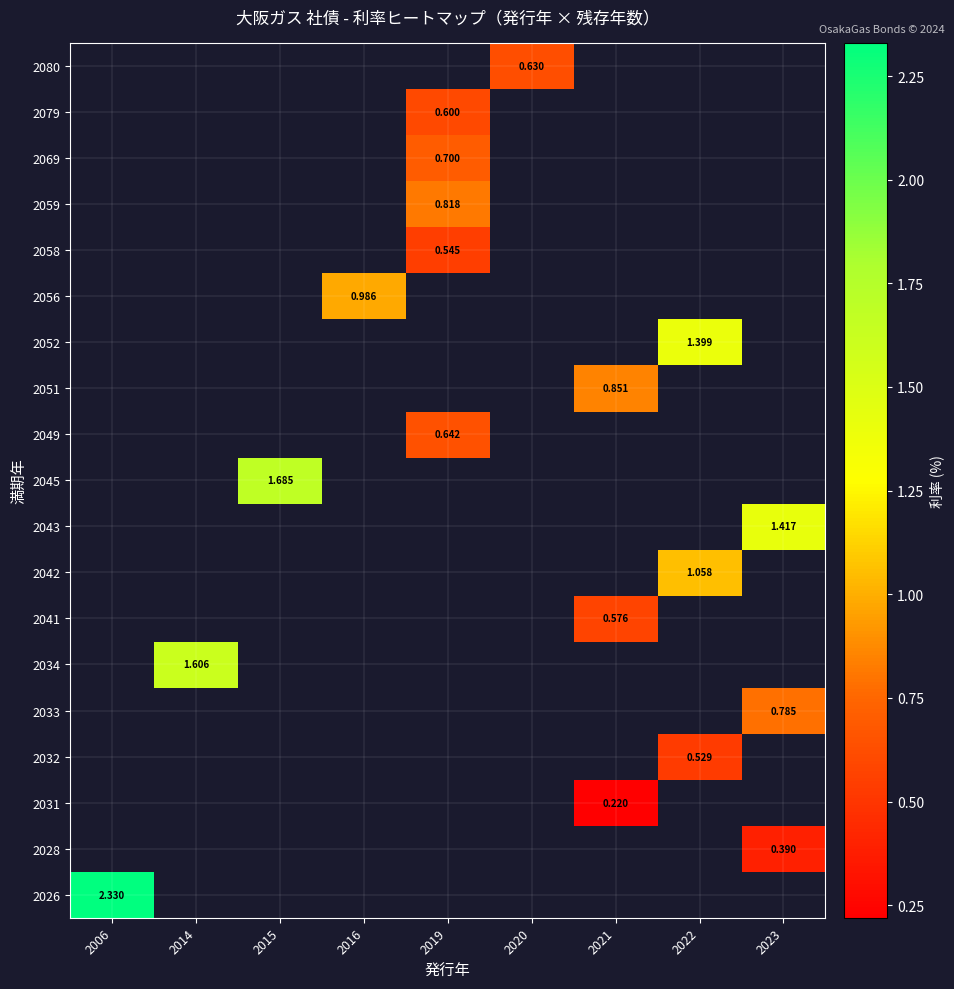

How many positive values does the 2041 series have?

1